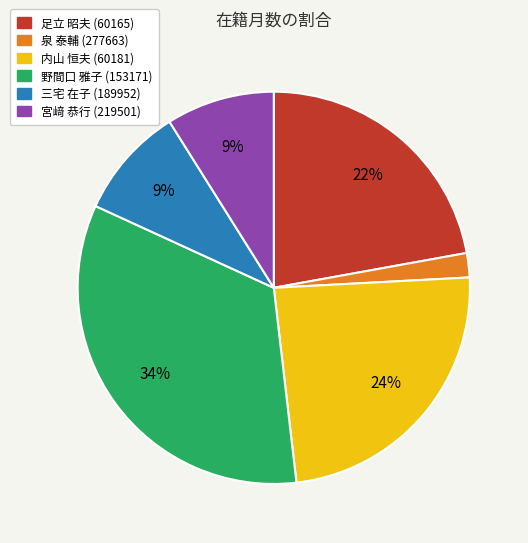

Which has a higher value, 宮﨑 恭行 (219501) or 内山 恒夫 (60181)?

内山 恒夫 (60181)